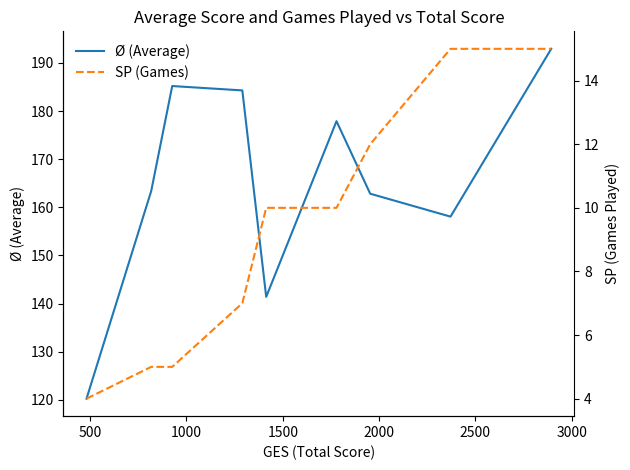

What is the maximum value for Ø (Average)?

192.9